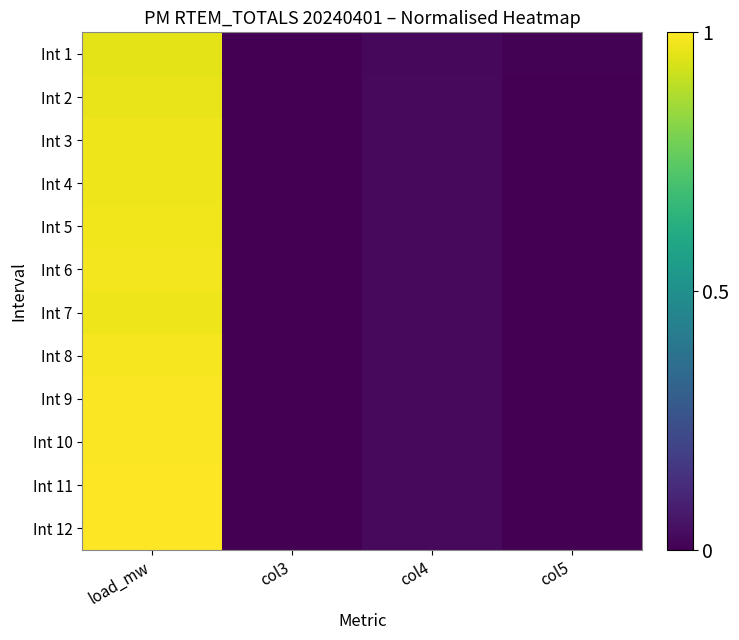

How many data points does each series have?

4